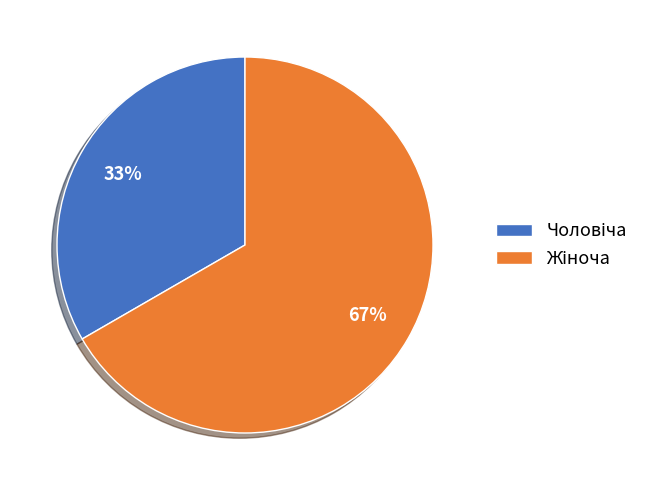

To the nearest percent, what is the average slice percentage?

50%